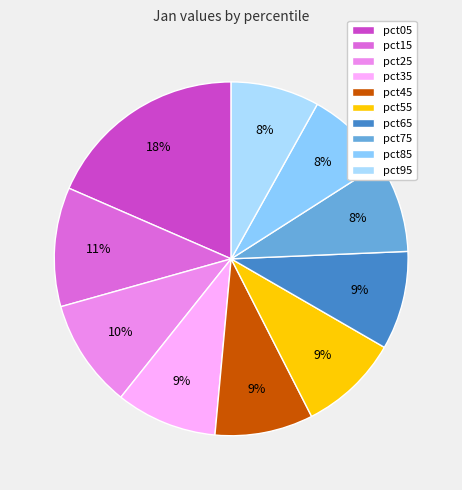

To the nearest percent, what portion does pct45 represent?

9%